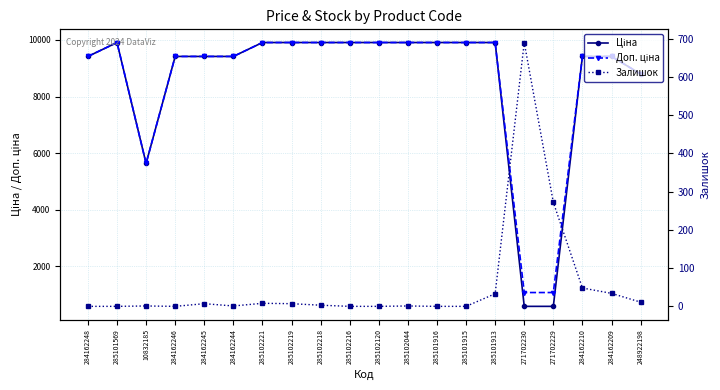

At which label does Залишок reach its minimum?

284162248